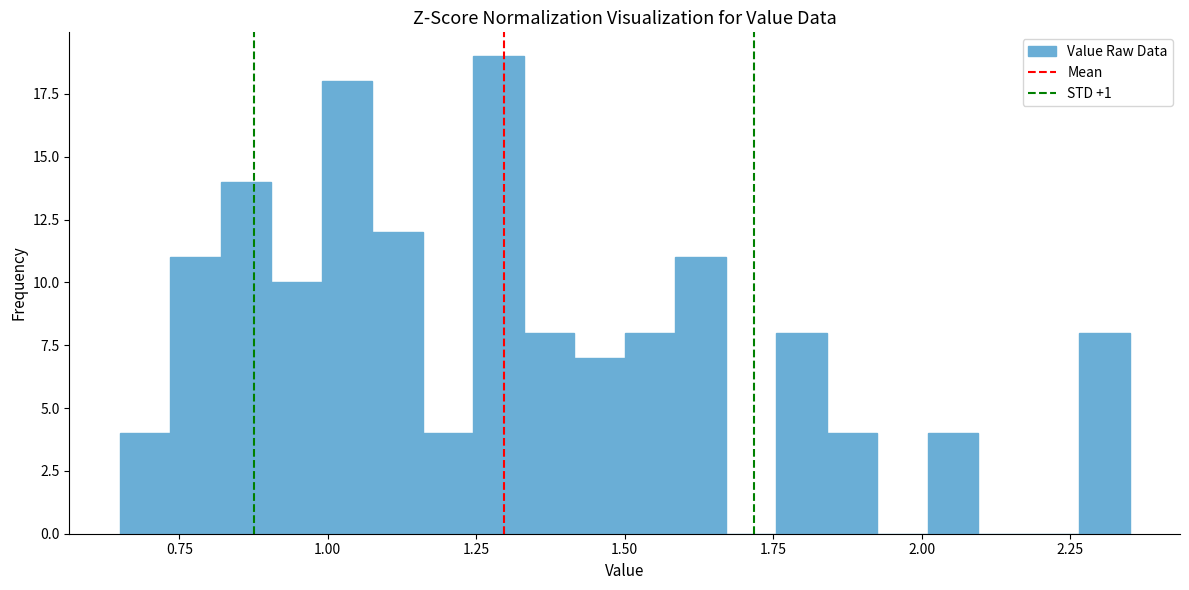

Around what value on the x-axis is the tallest bar? Give the approximate position of its centre, as read against the axis.

1.30